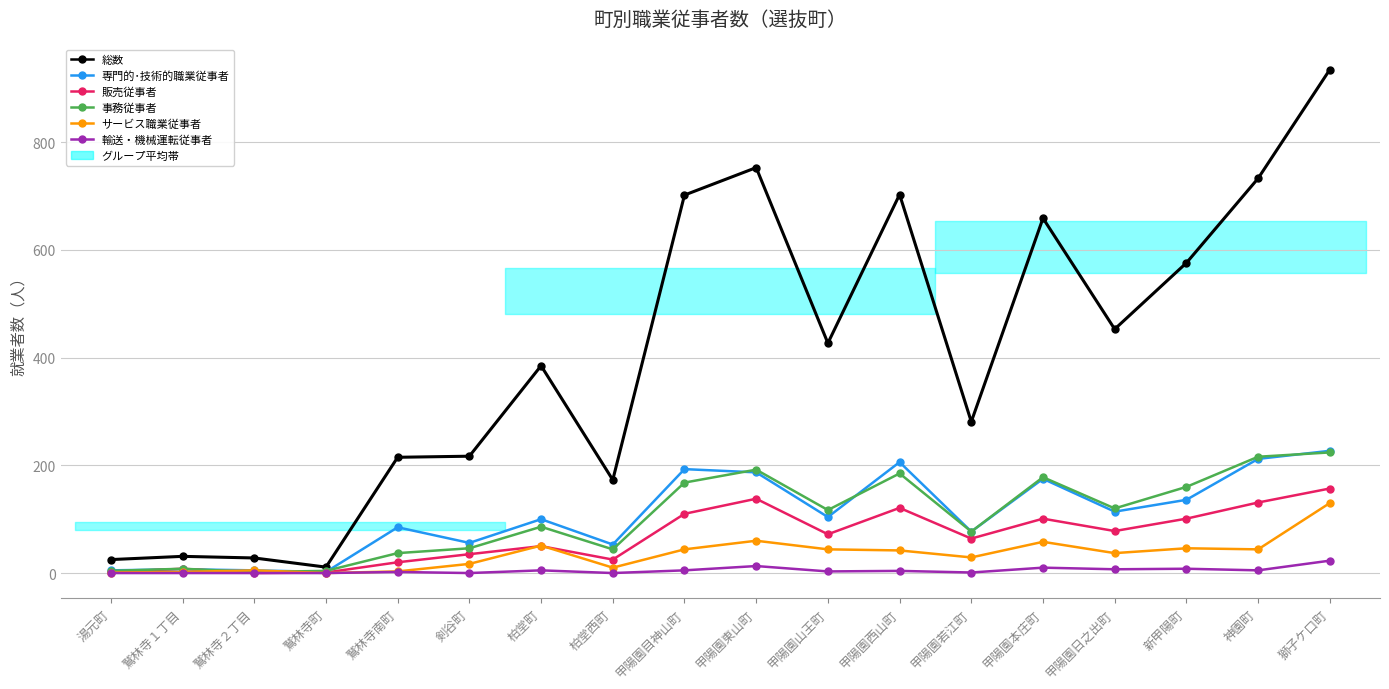

What are all the series names shown in the legend?

総数, 専門的･技術的職業従事者, 販売従事者, 事務従事者, サービス職業従事者, 輸送・機械運転従事者